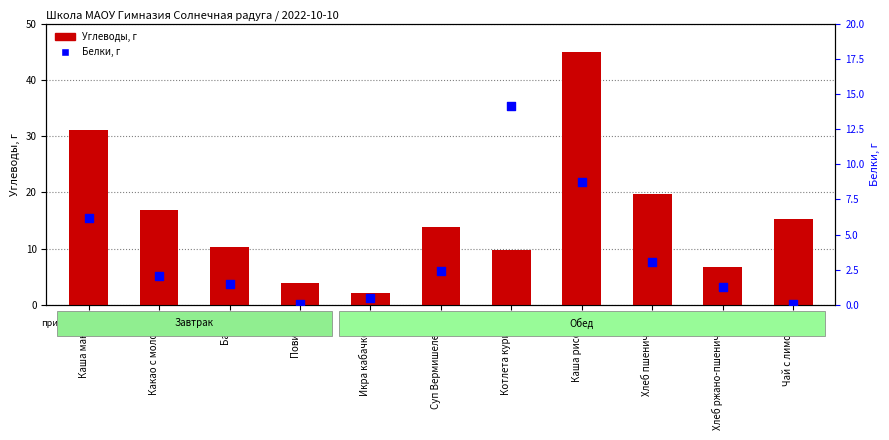

What is the total value across all series at Каша манная?

37.3